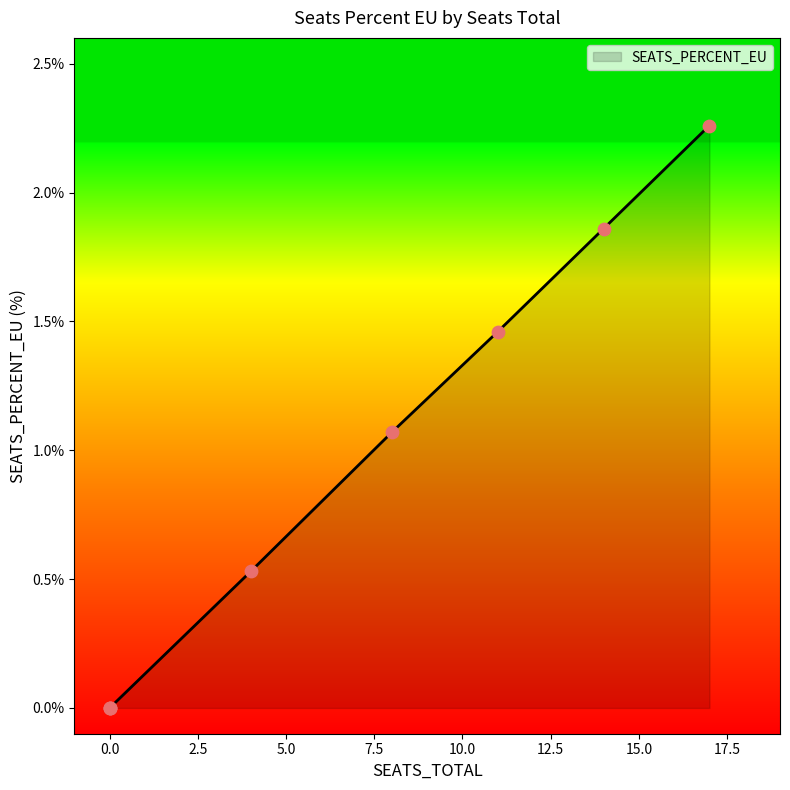

What is the change in value from 17 to 0?

-2.3